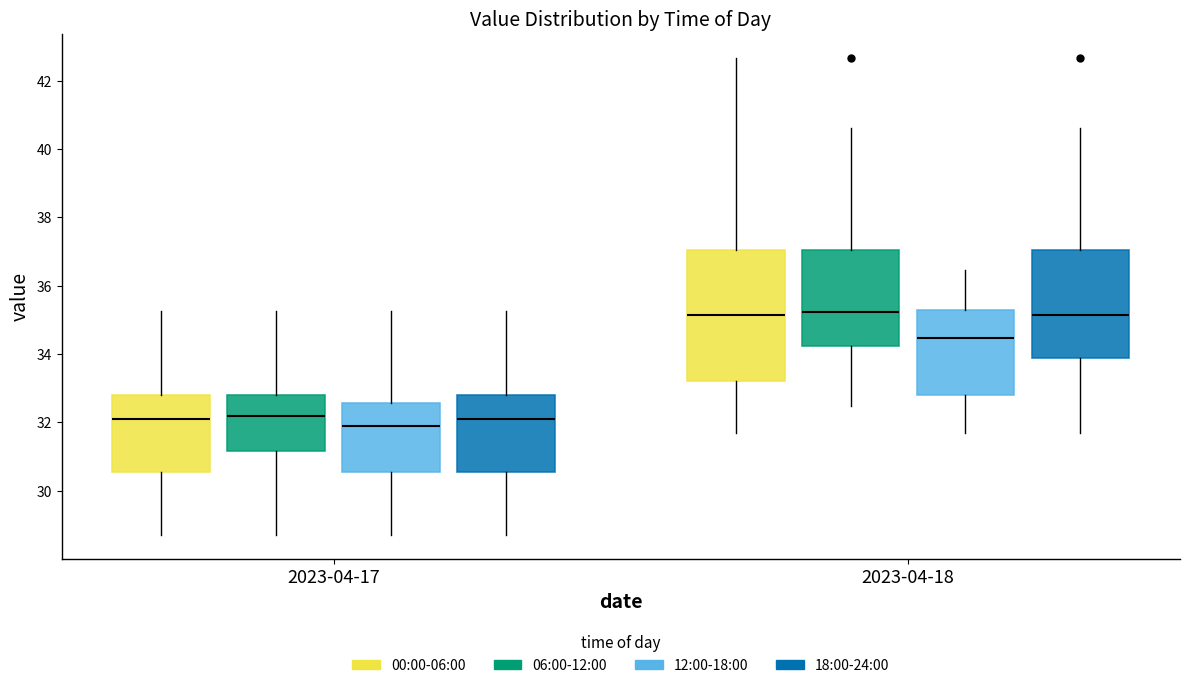

Where is the upper edge of the box for 2023-04-18 (06:00-12:00) on the y-axis? The values are not printed on the chart, so give them approximately, as read against the axis.

37.0